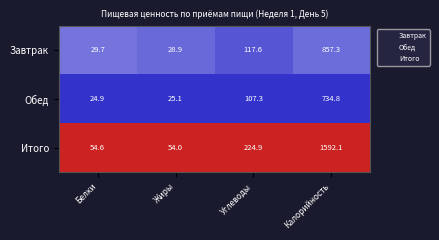

Rank the series at Жиры from highest to lowest value.

Итого, Завтрак, Обед